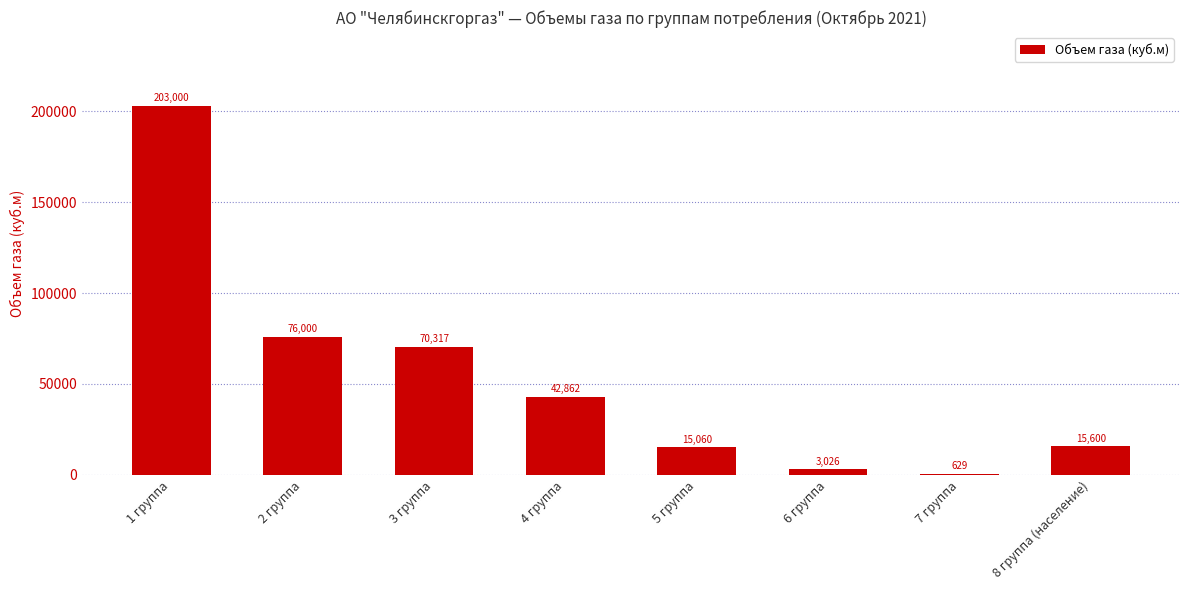

The value at 7 группа is 628.7. True or false?

True